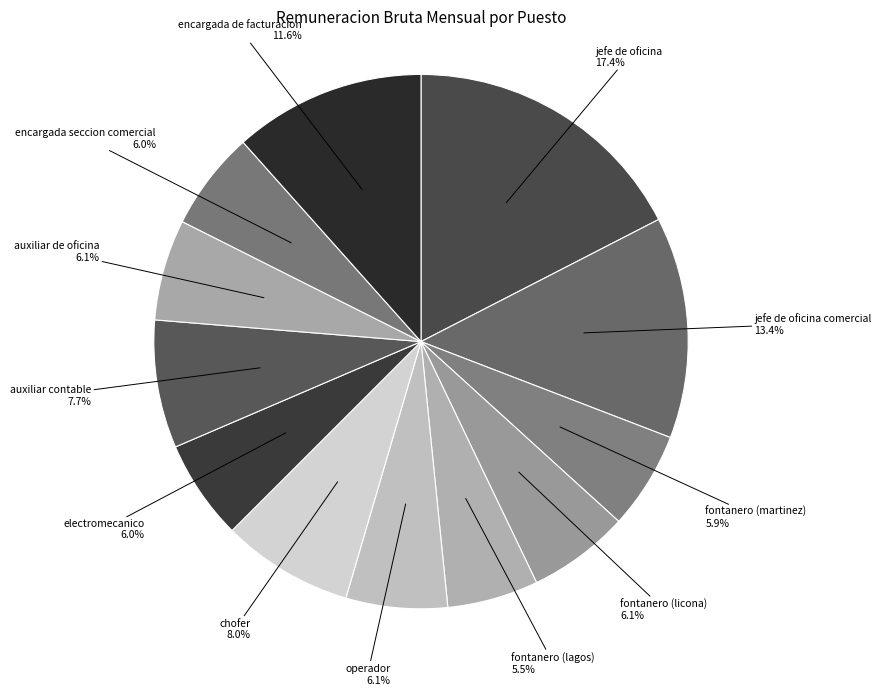

Does auxiliar de oficina account for over 50% of the chart?

No